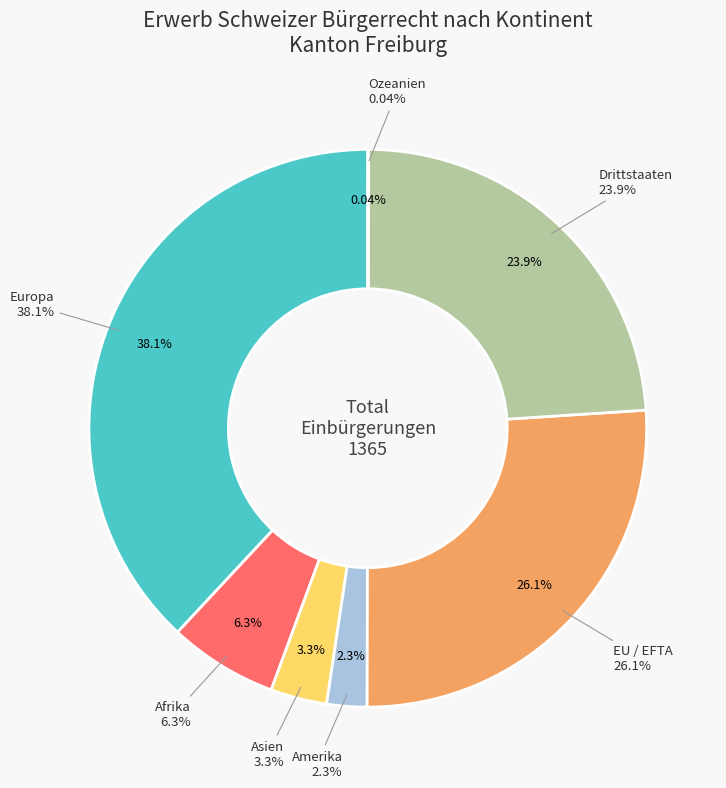

Is Afrika the majority of the pie?

No